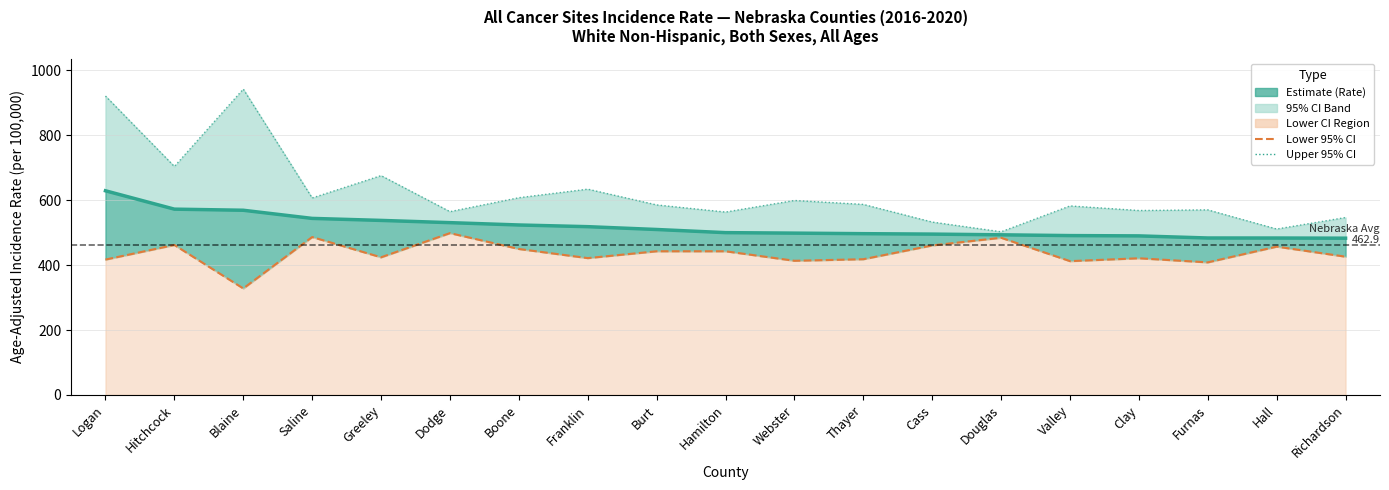

Which series has the largest total across all categories?

Upper 95% CI